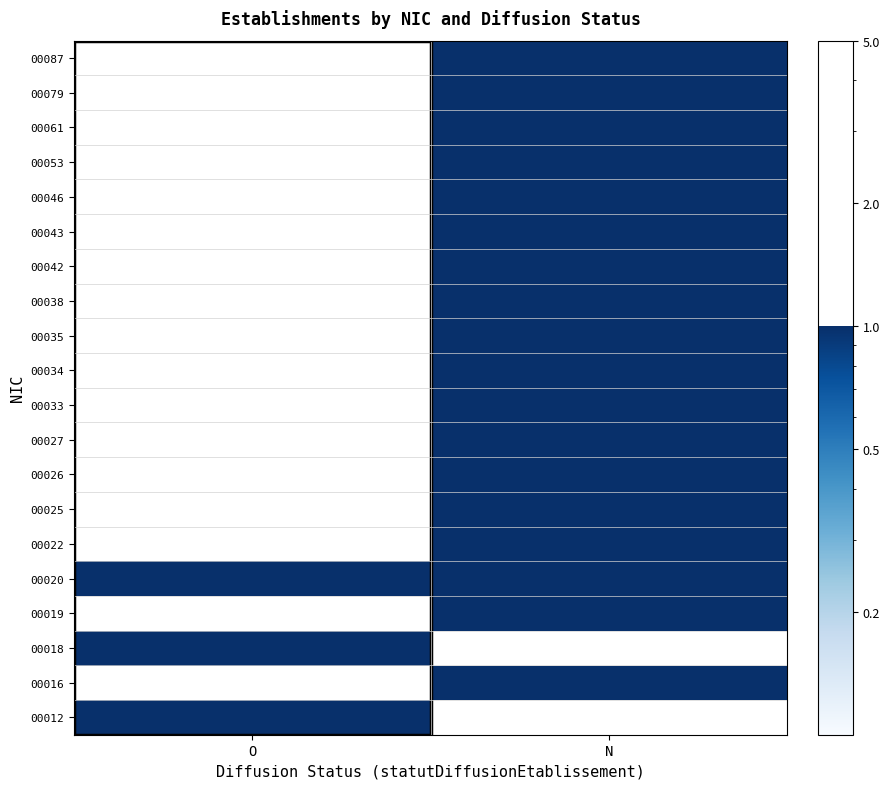

Count the number of data series in this chart.

20